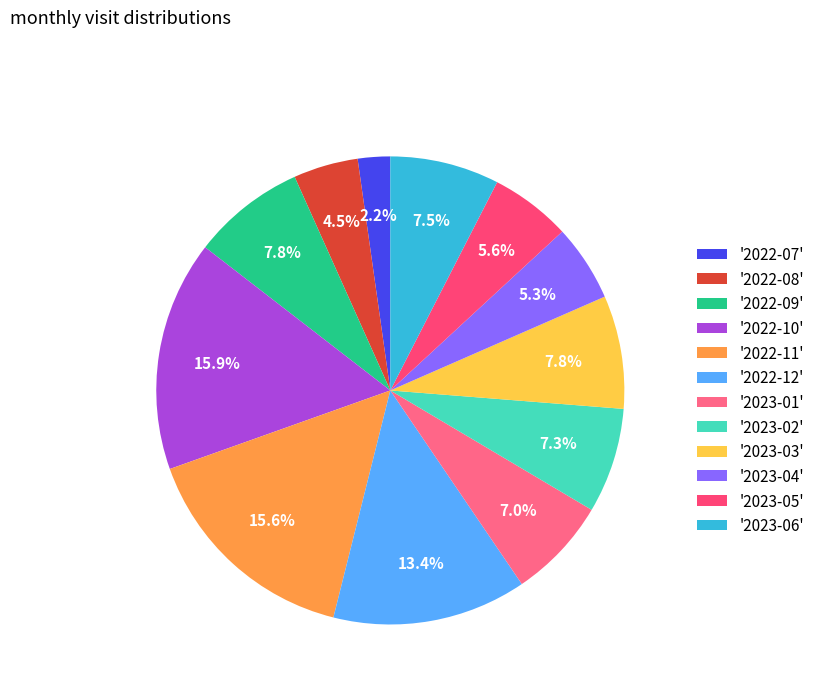

How many slices are in this pie chart?

12